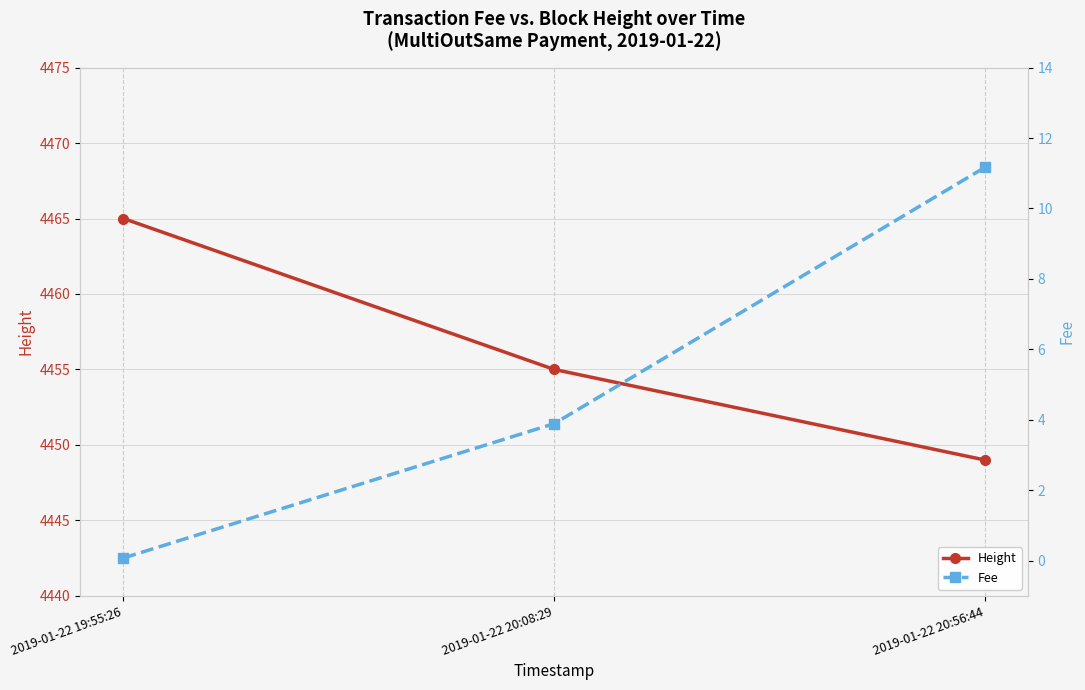

List the series in order of their peak value, lowest first.

Fee, Height